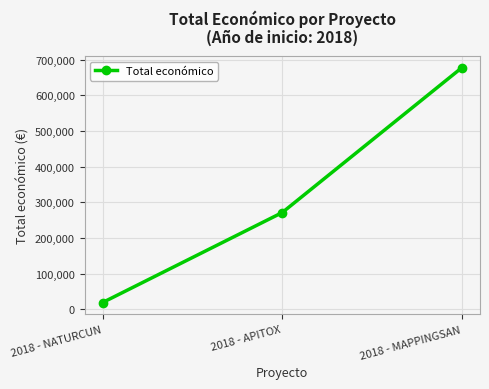

List the labels in order of value, smallest first.

2018 - NATURCUN, 2018 - APITOX, 2018 - MAPPINGSAN